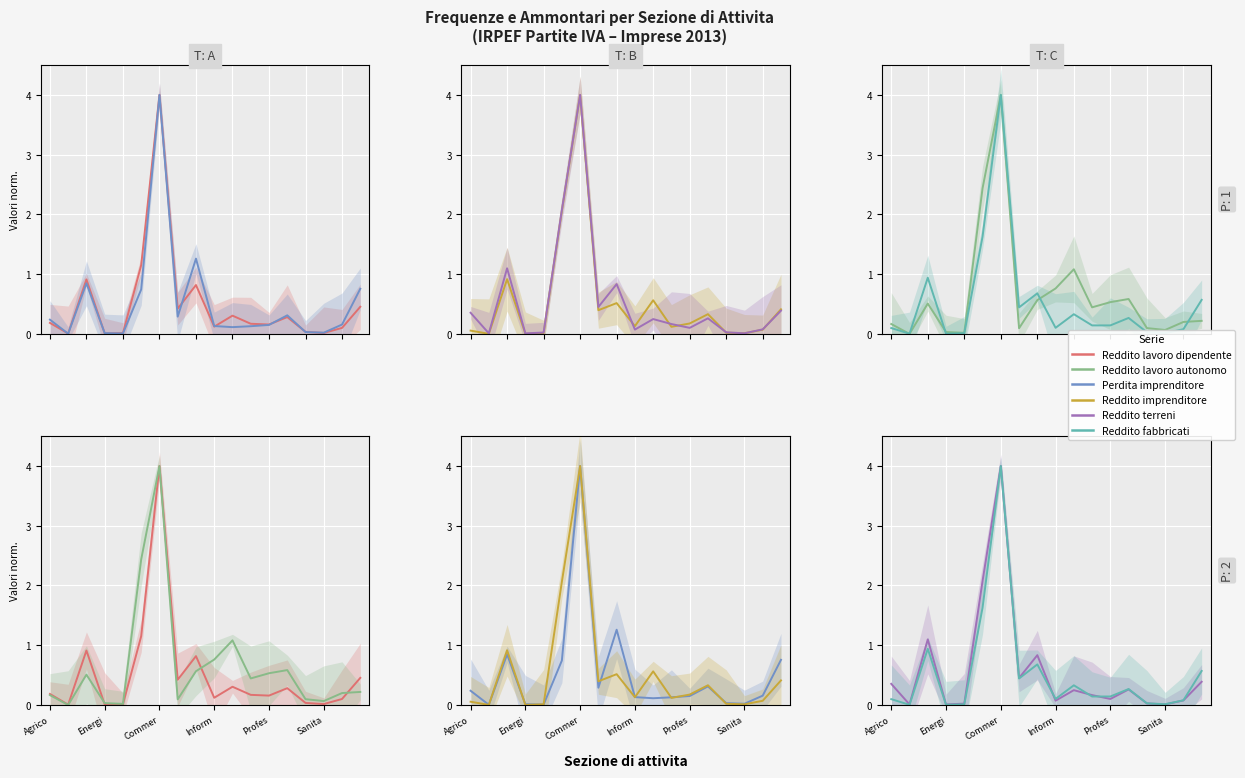

Is it true that Reddito terreni equals 0.0 at Inform?

False